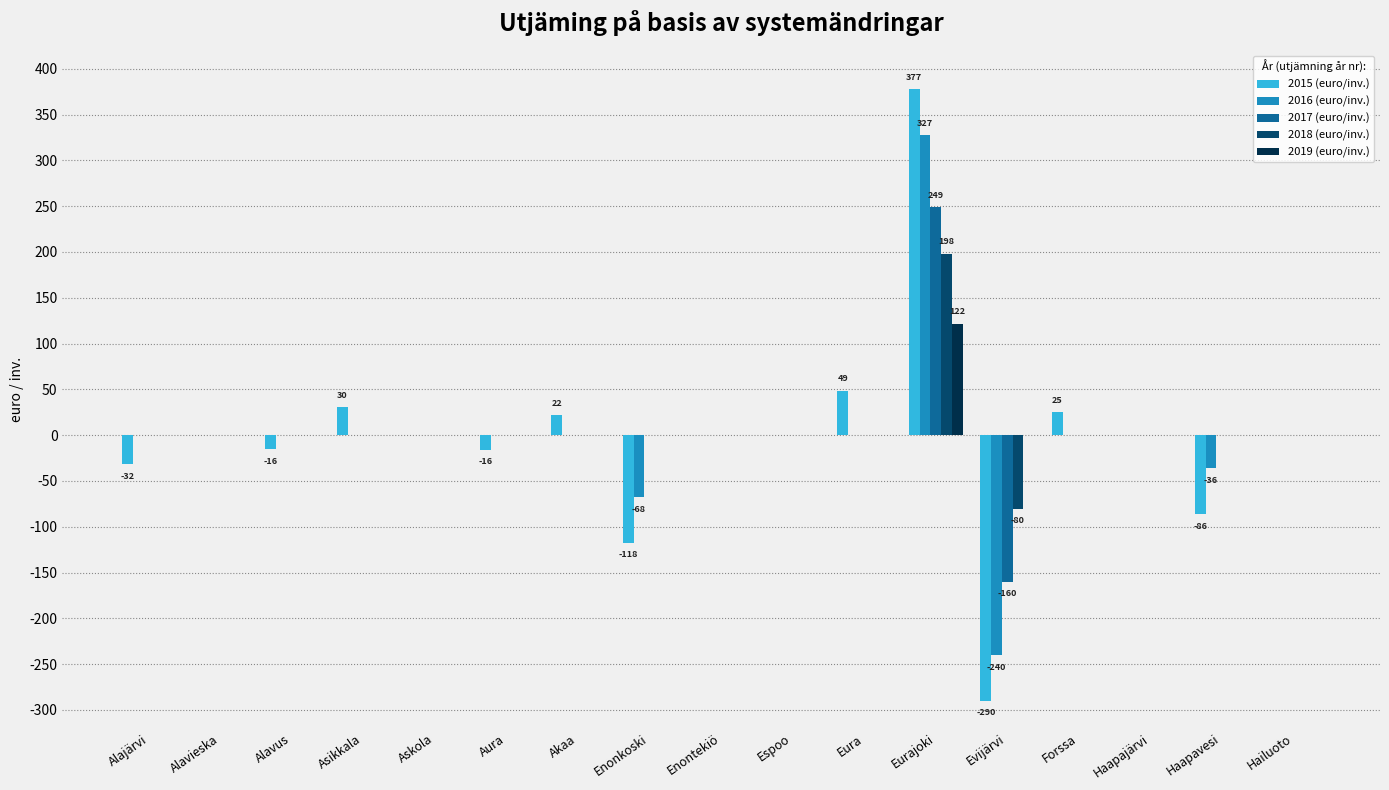

How many groups of bars are there?

17